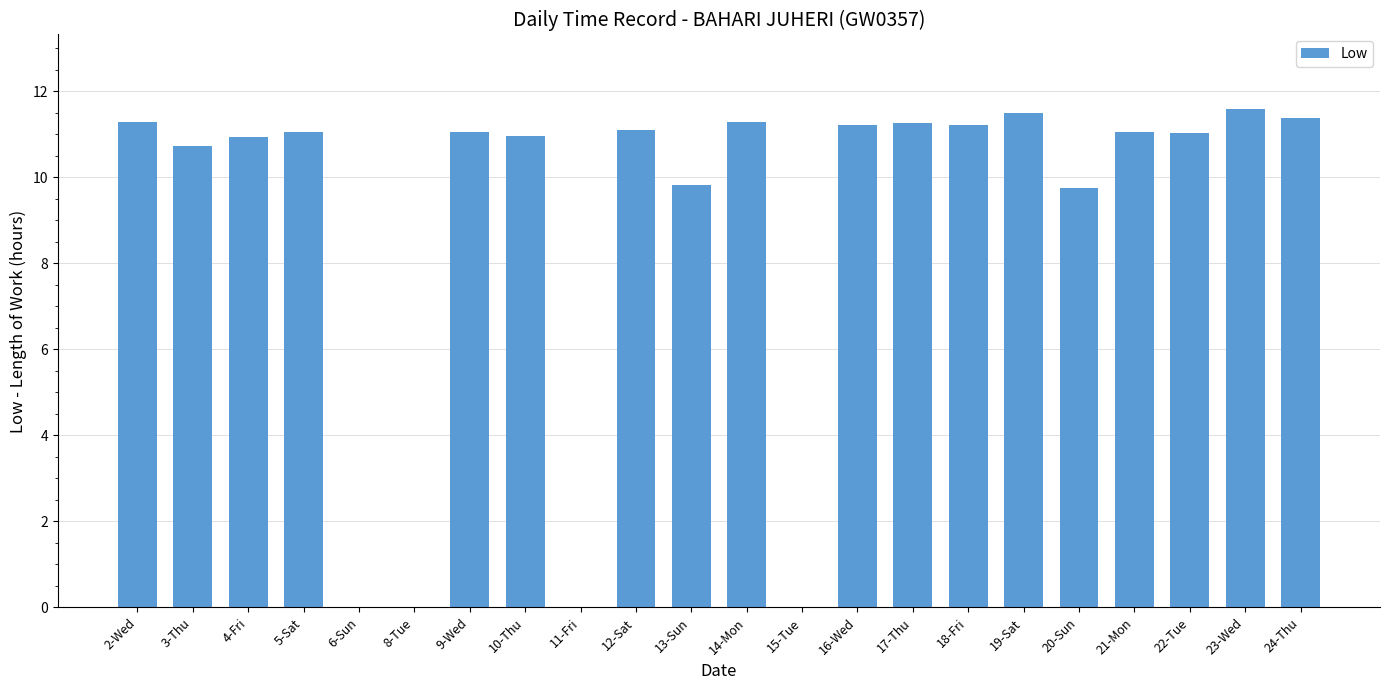

Between 11-Fri and 14-Mon, which is larger?

14-Mon